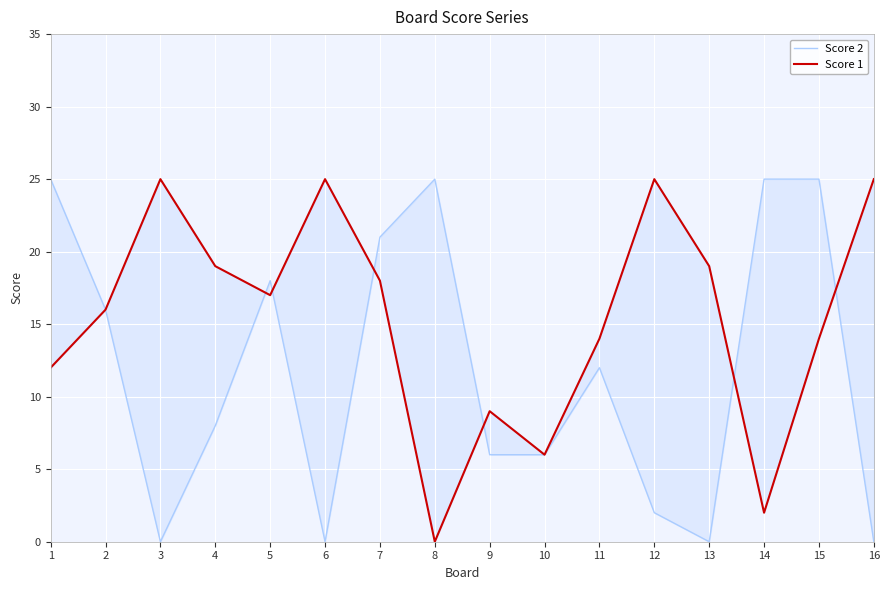

What is the difference between the highest and lowest values at 16?

25